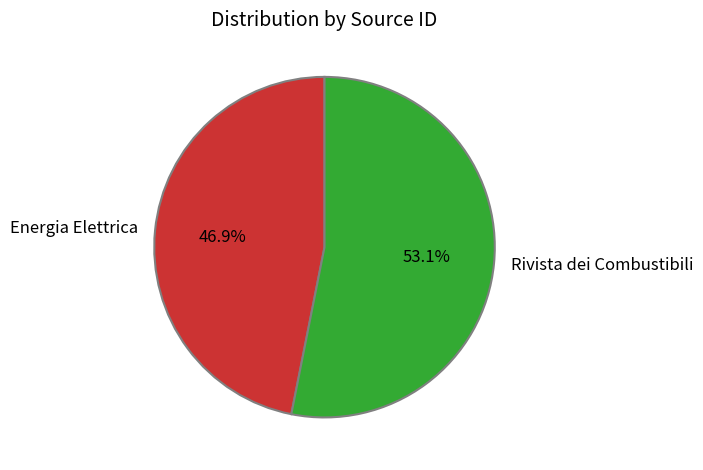

How many slices are in this pie chart?

2